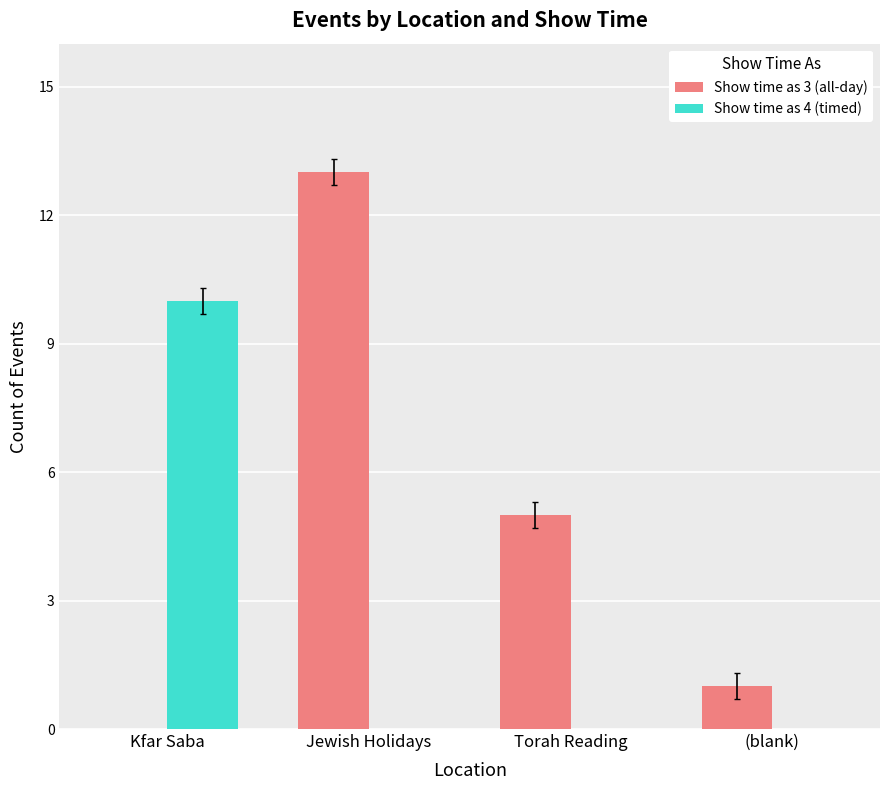

What is the highest value of the Show time as 4 (timed) series?

10